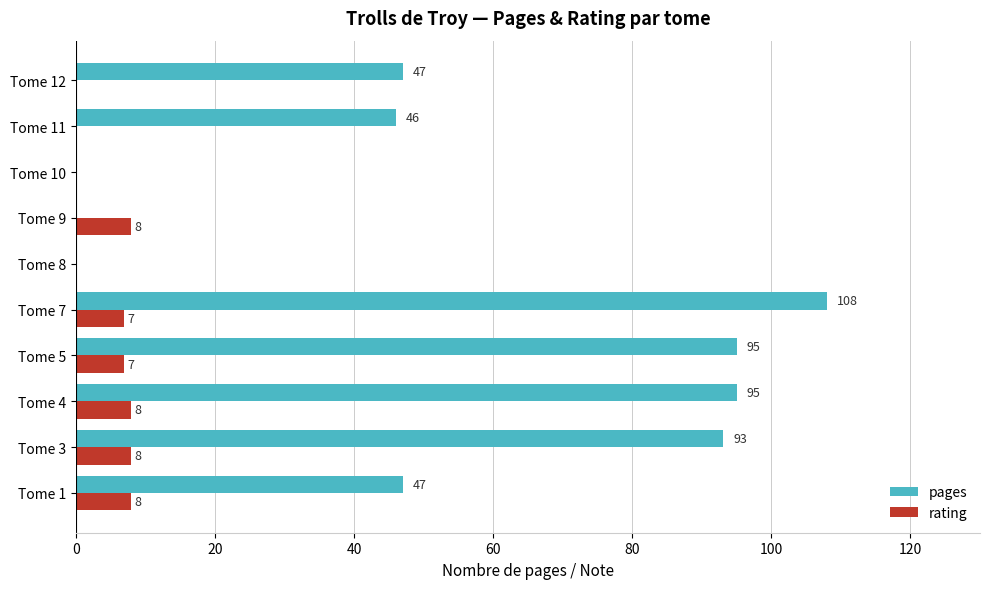

Which series changed the most between Tome 8 and Tome 11?

pages